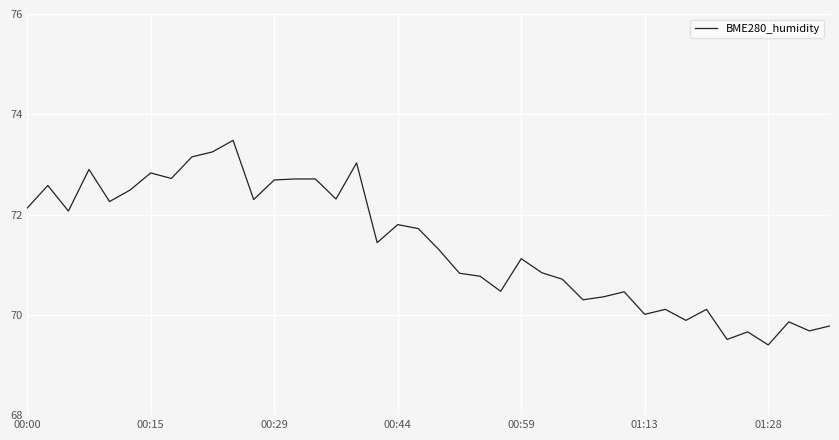

What is the difference between the maximum and minimum values?

4.1